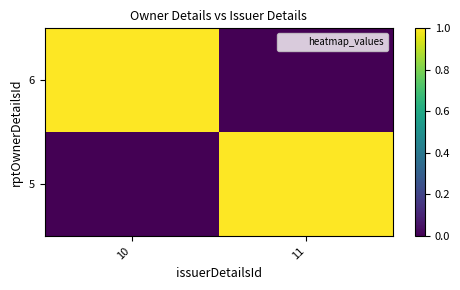

Count the number of categories in the chart.

2